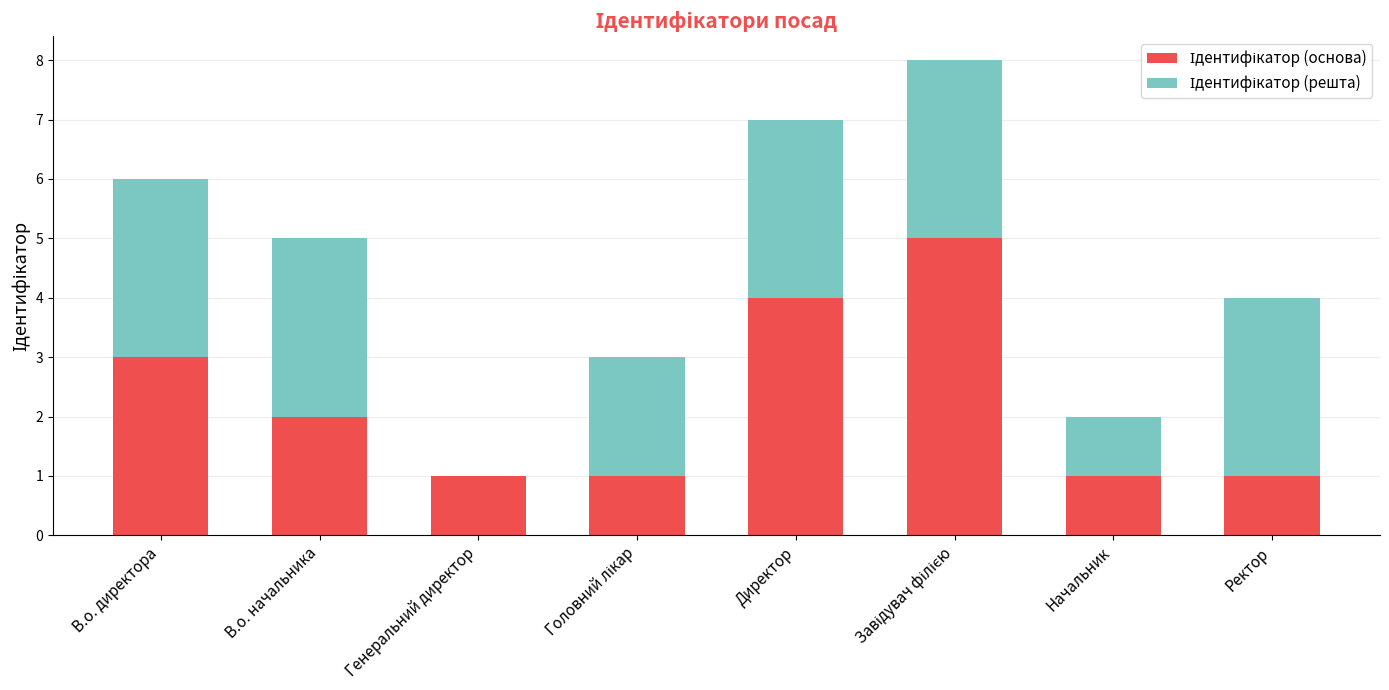

What is the sum of all Ідентифікатор (основа) values?

18